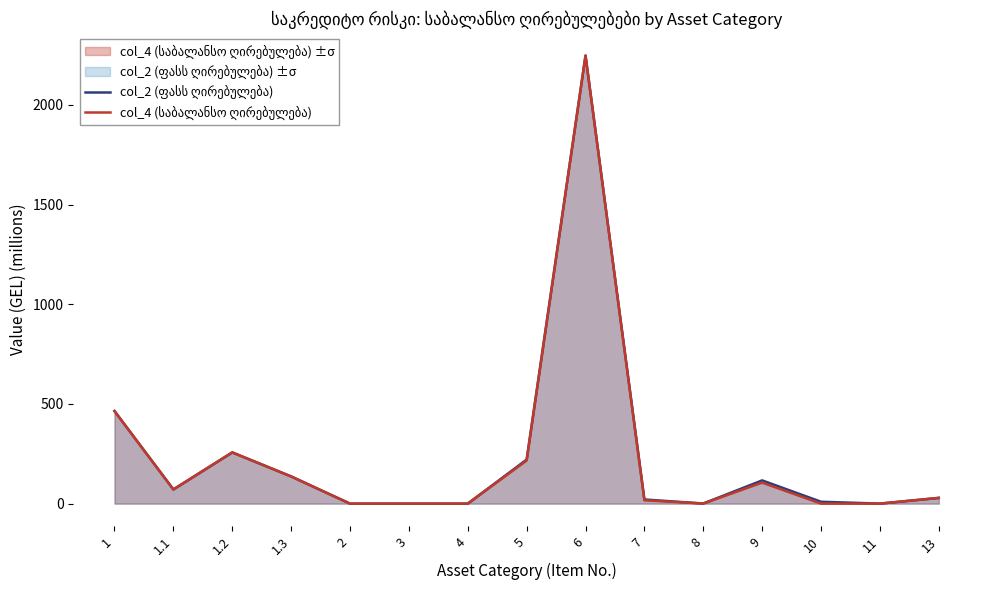

At how many categories does at least one series exceed 1315?

1